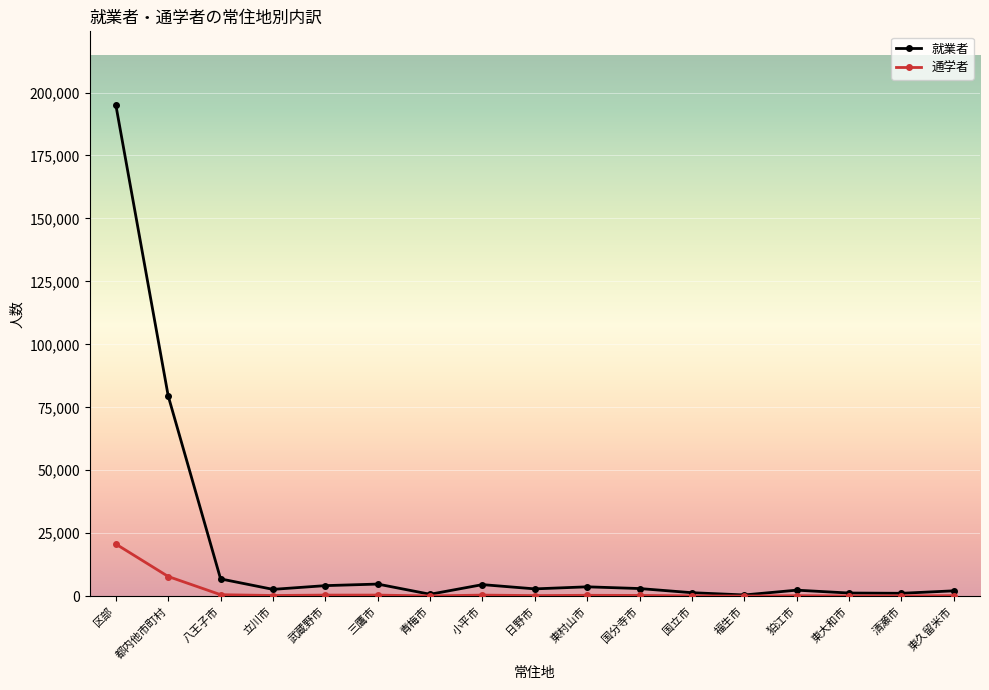

True or false: 通学者 has more than 1 points higher than both neighbors.

True